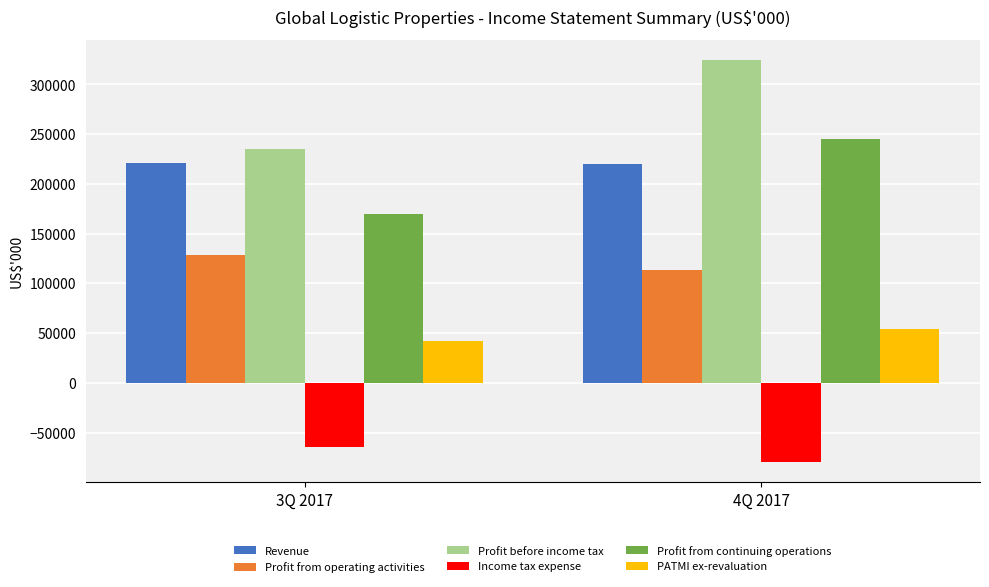

The Profit from operating activities series shows 113827 at 4Q 2017. True or false?

True